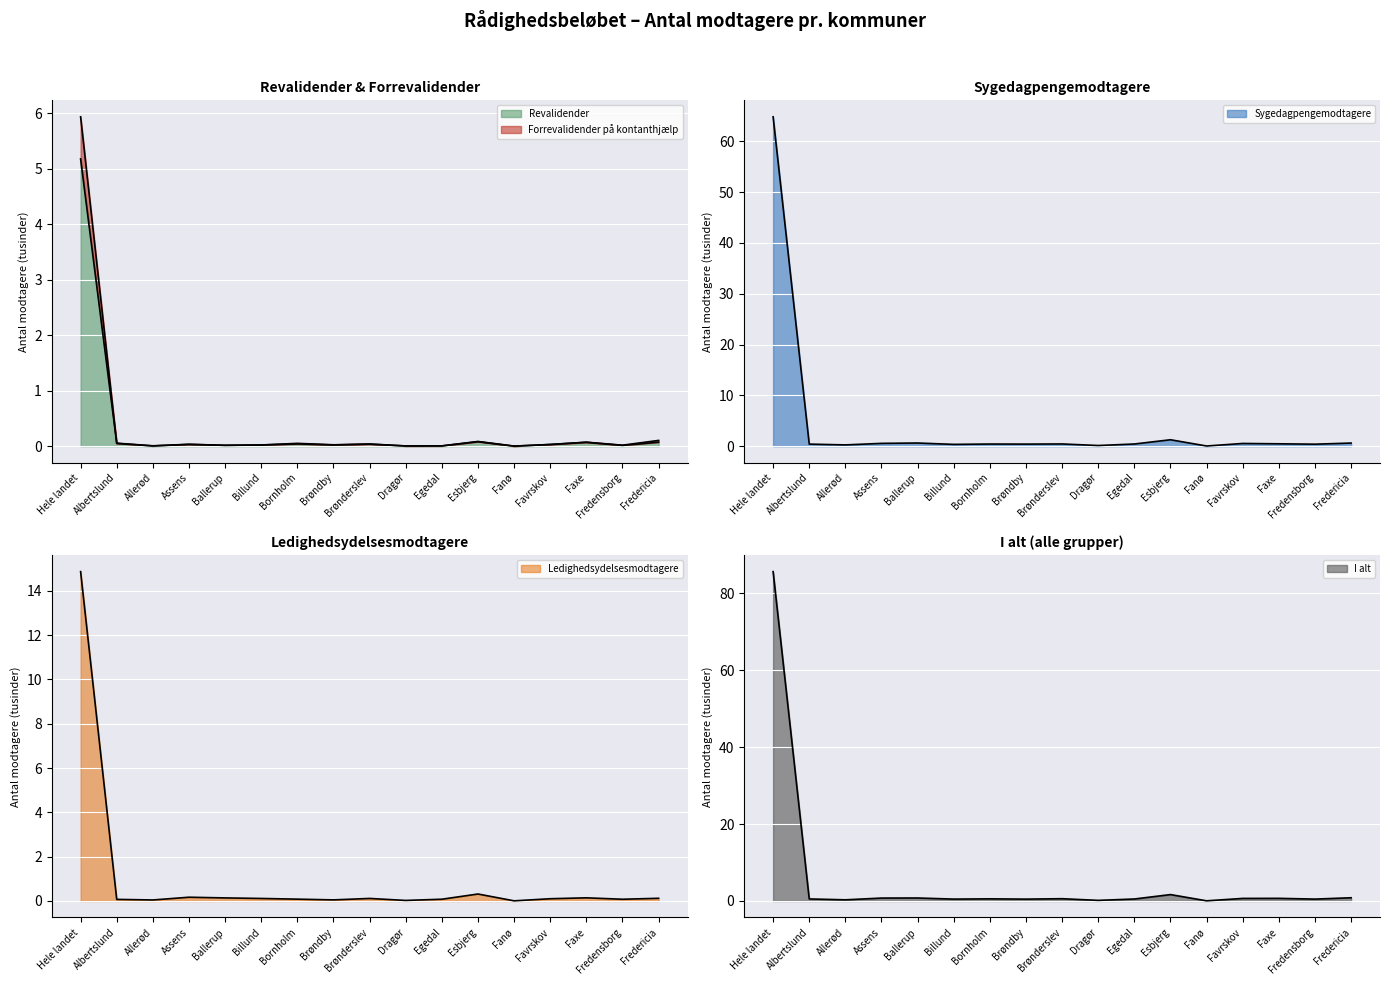

Is the value of Forrevalidender på kontanthjælp at Assens greater than the value of Sygedagpengemodtagere at Billund?

No